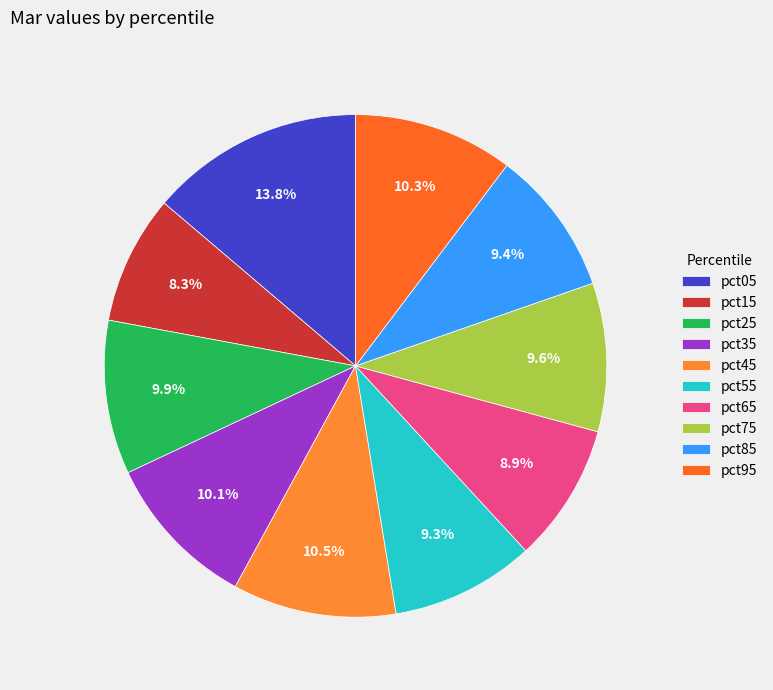

Is pct85 the majority of the pie?

No